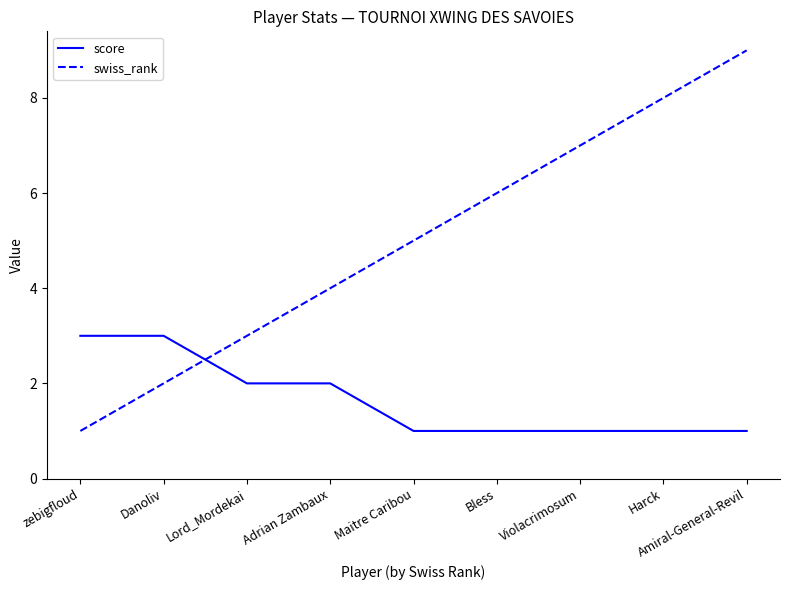

List the labels in order of swiss_rank value, smallest first.

zebigfloud, Danoliv, Lord_Mordekai, Adrian Zambaux, Maitre Caribou, Bless, Violacrimosum, Harck, Amiral-General-Revil